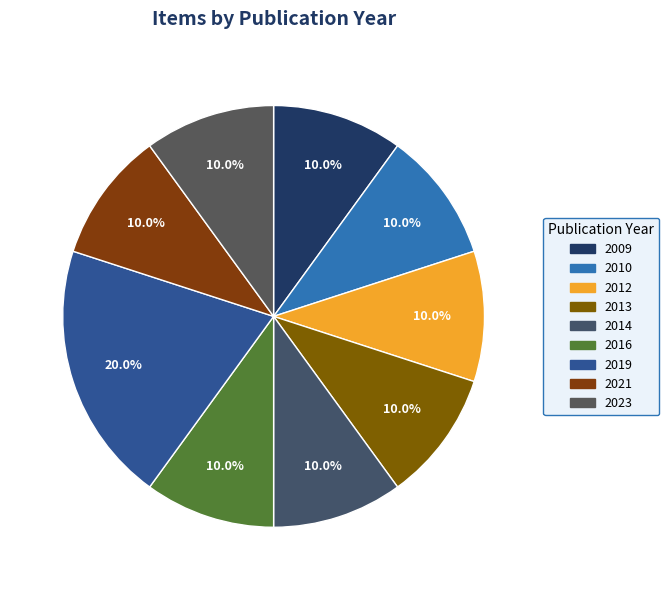

Count the number of slices in the pie.

9